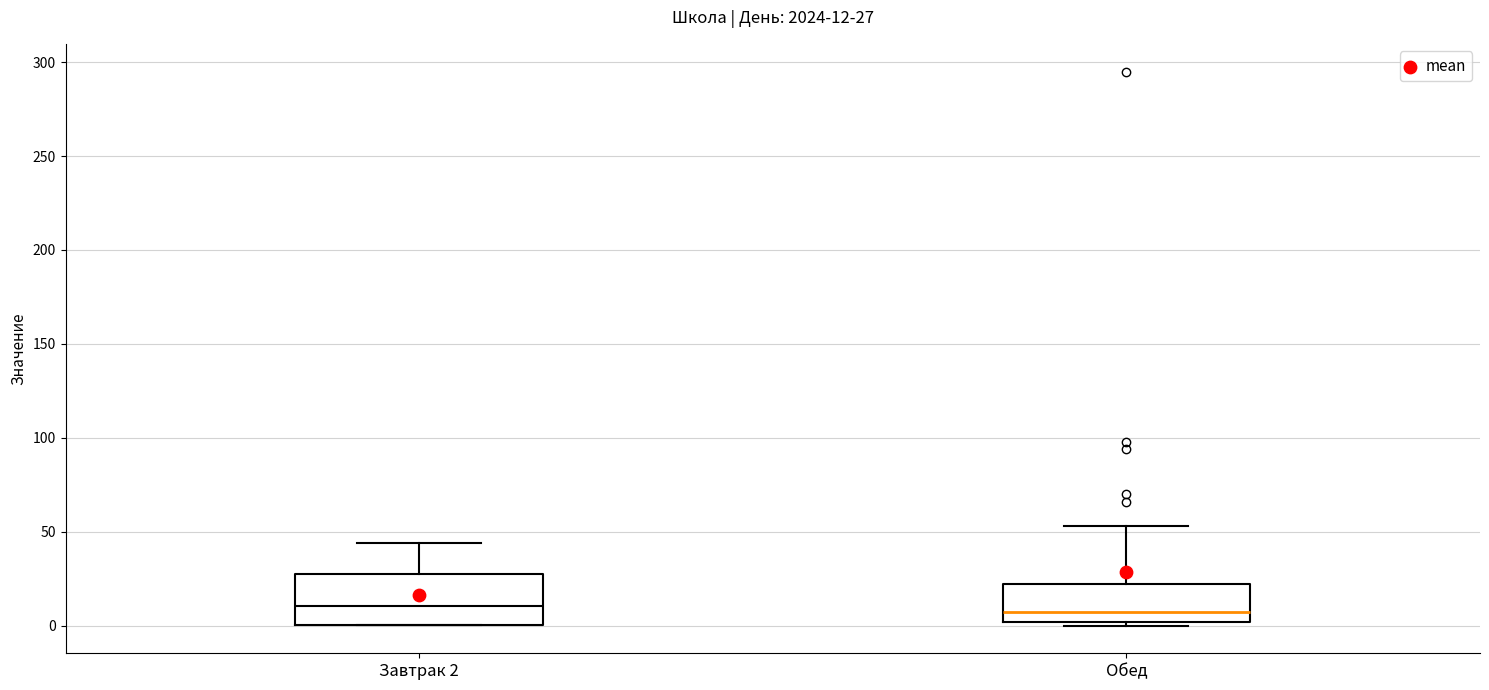

Comparing the boxes themselves (not the whiskers), which one is the tallest?

Завтрак 2